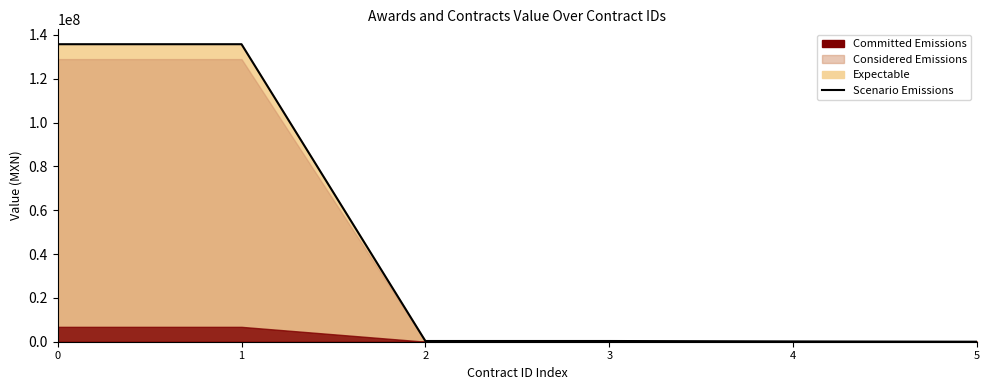

What is the value of the 5th point from the left?

138391